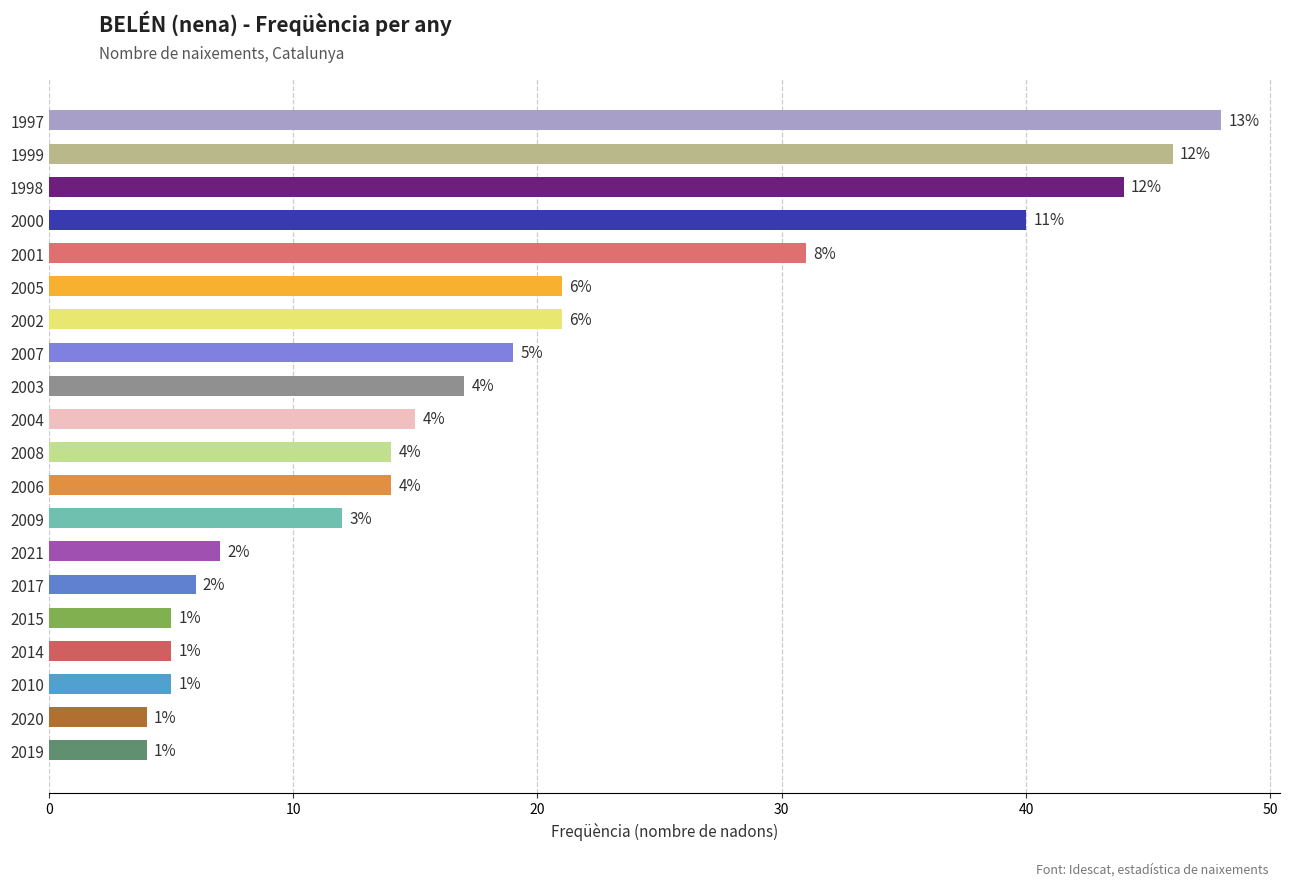

Does the chart contain any negative values?

No